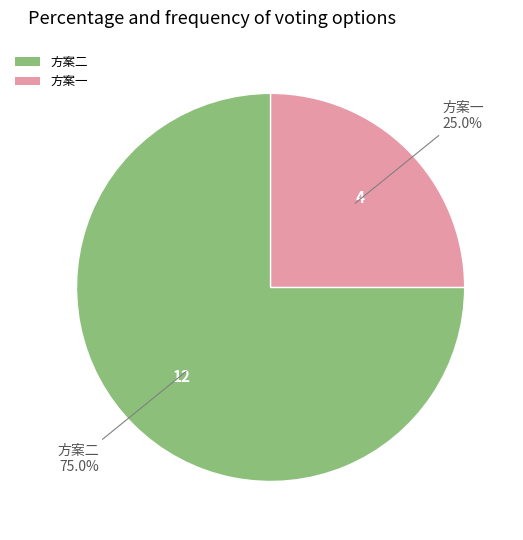

What percentage is the 方案一 slice, to the nearest percent?

25%